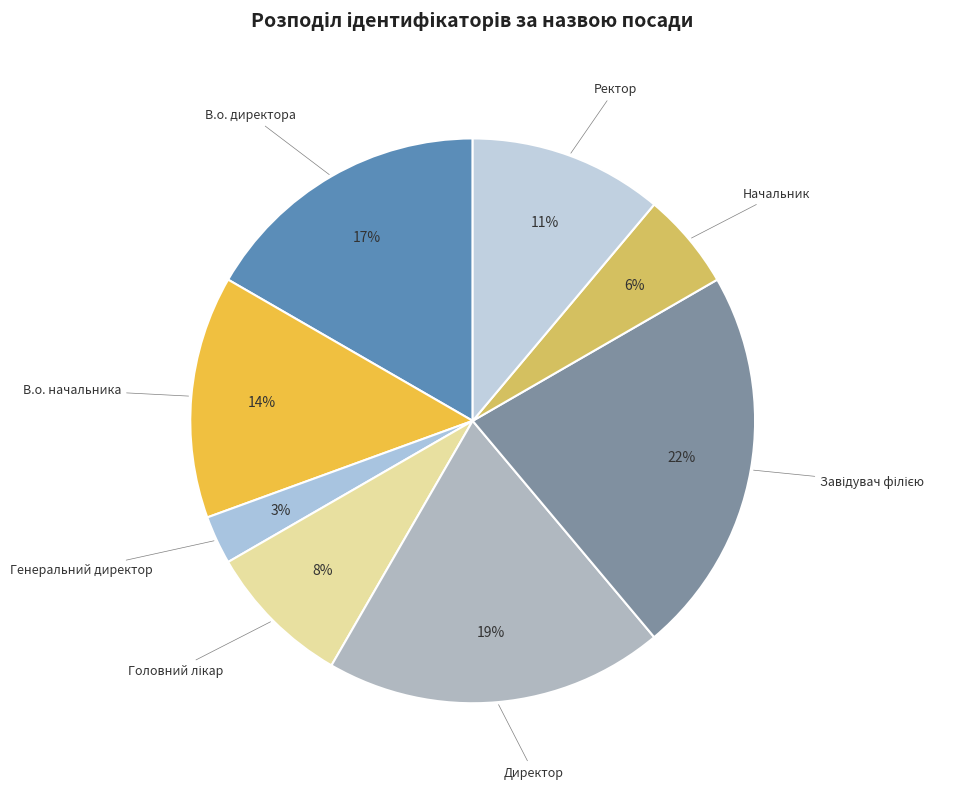

How many segments does this pie chart have?

8